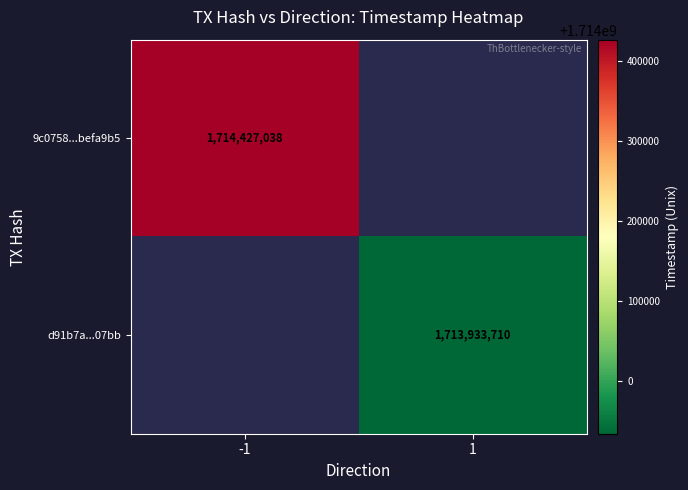

The 9c0758...befa9b5 series shows 1714427038 at -1. True or false?

True